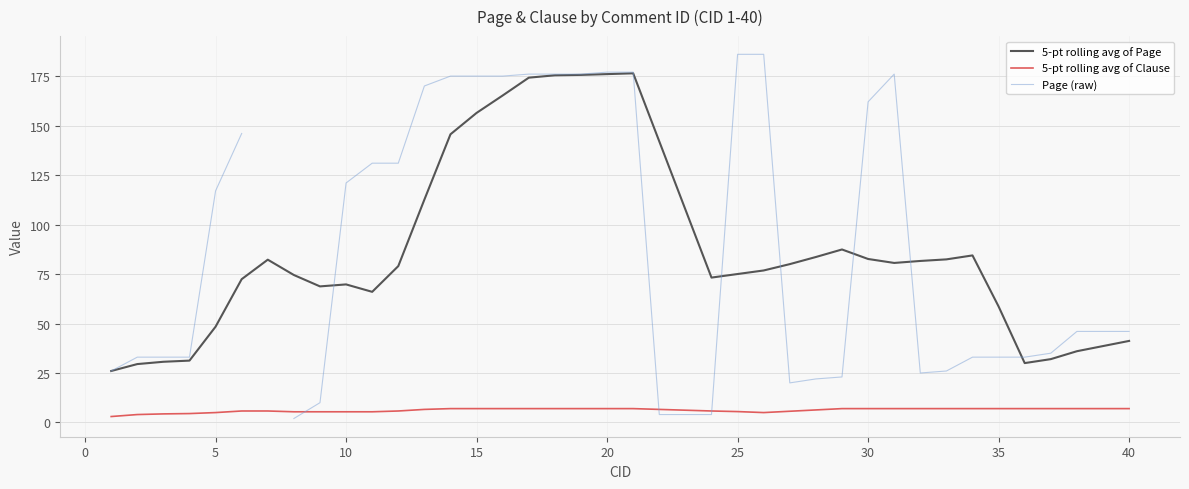

The 5-pt rolling avg of Clause series shows 5.5 at 25. True or false?

True